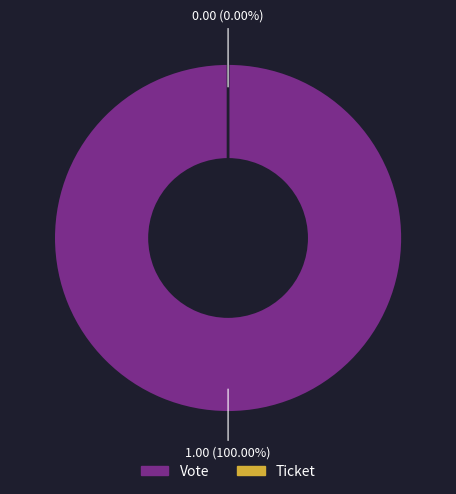

Is it true that Ticket is 0% of the pie?

True